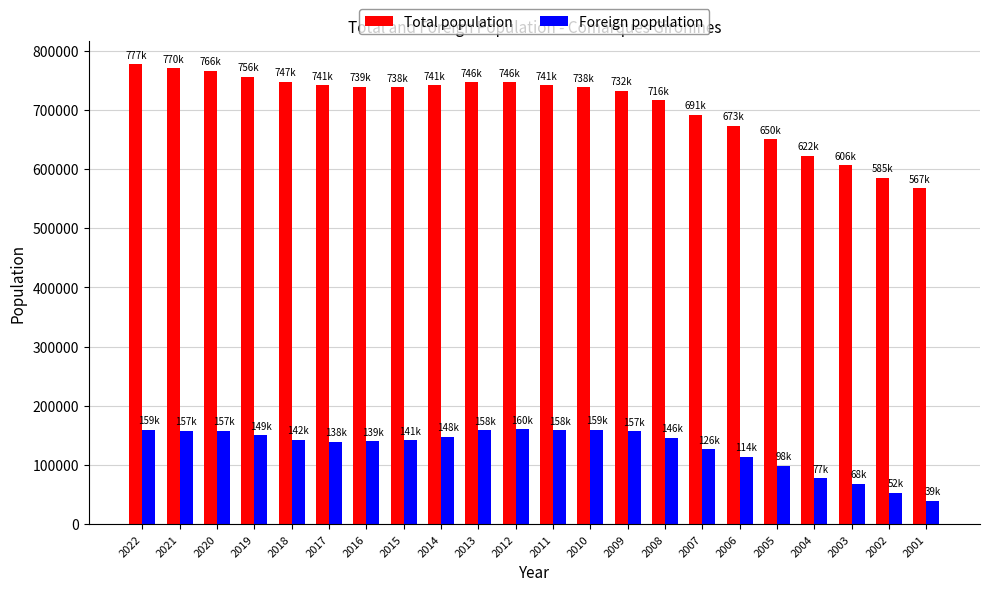

Is the value of Total population at 2006 greater than the value of Foreign population at 2005?

Yes